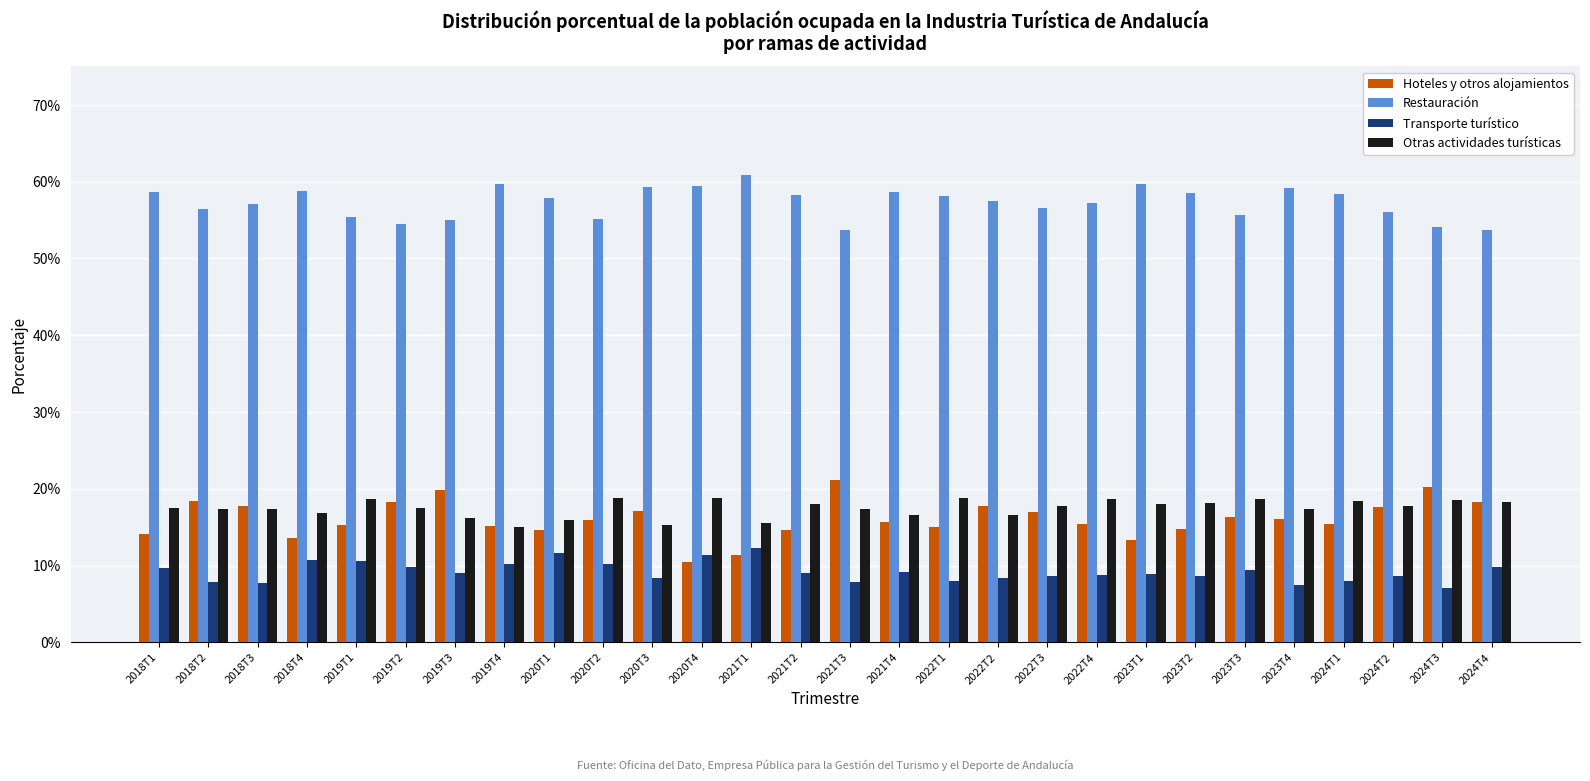

At which label is Transporte turístico closest to 0?

2024T3